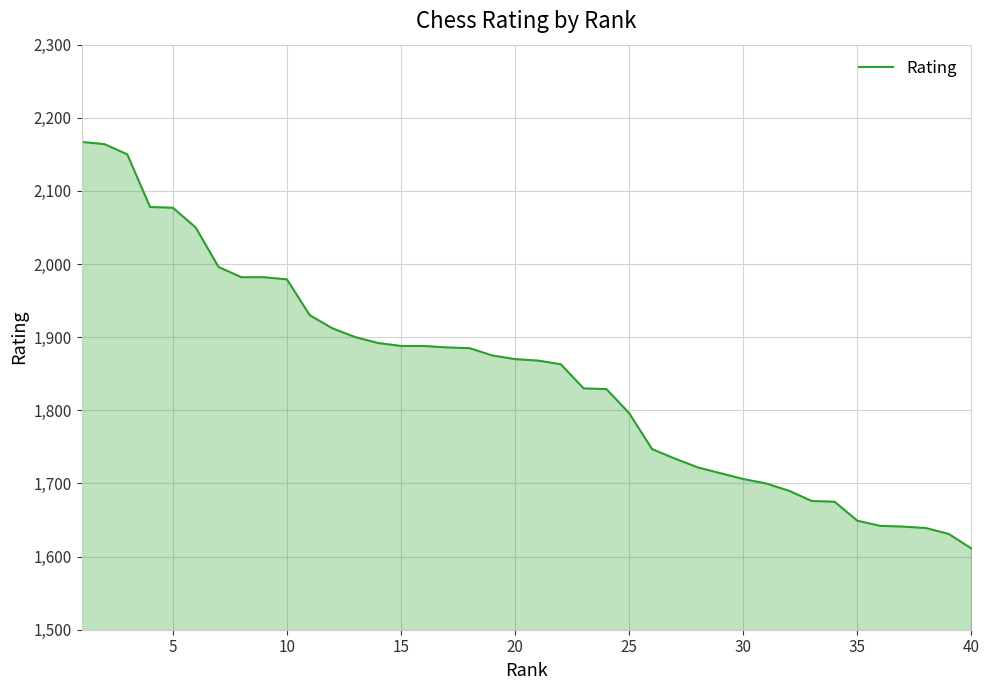

What is the difference between the maximum and minimum values?

556